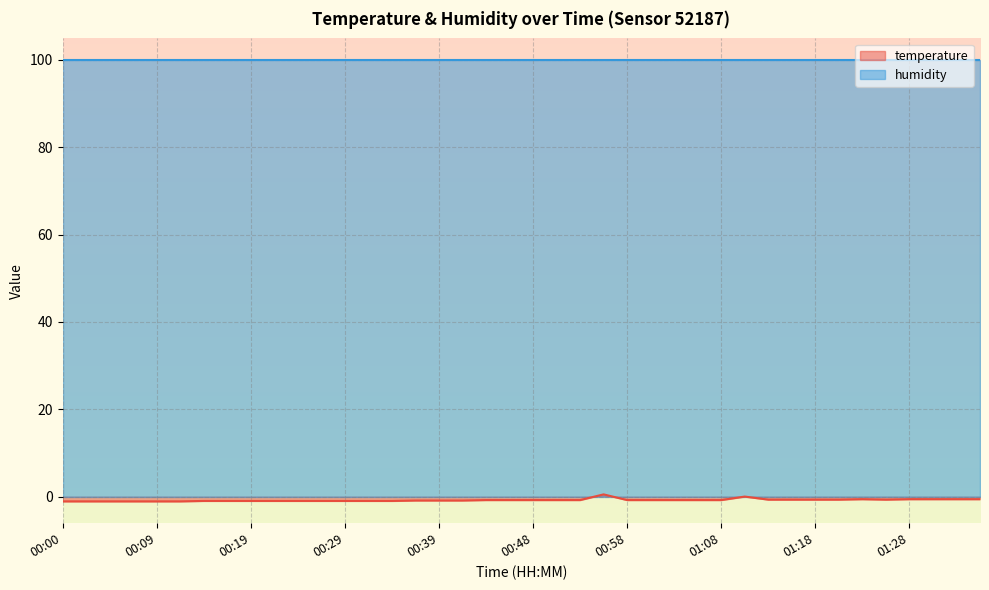

What is the minimum value for humidity?

99.9